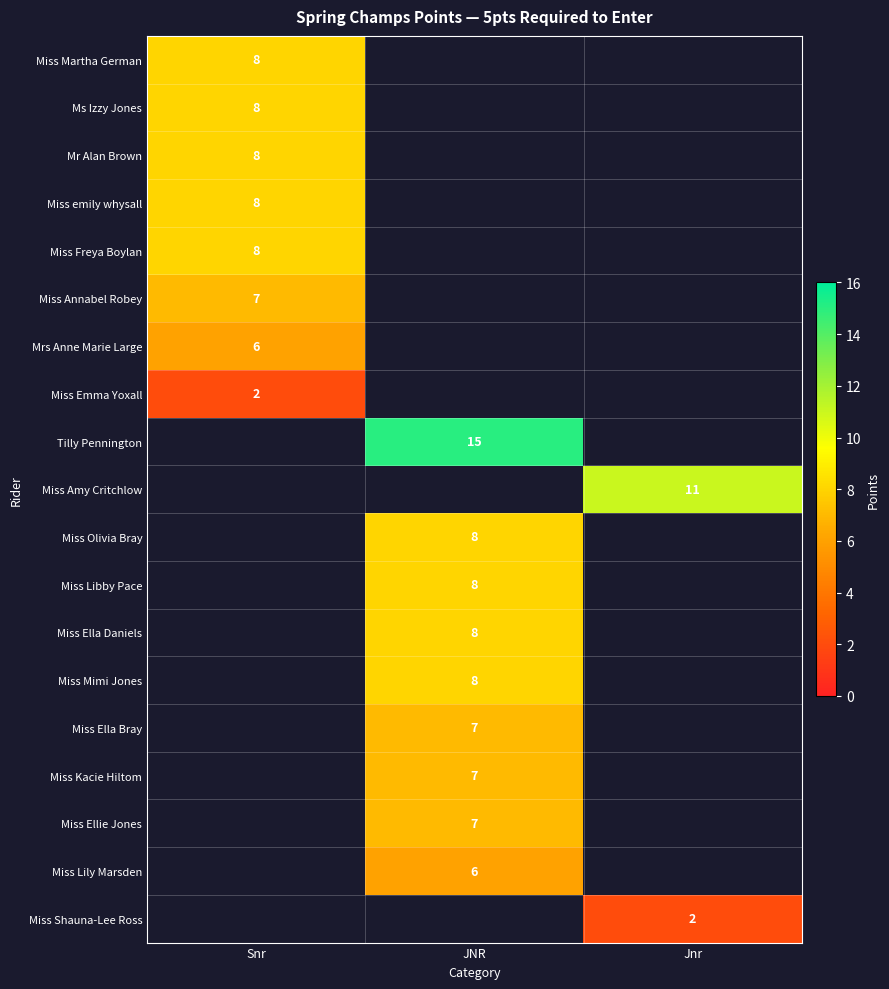

The value of Miss Kacie Hiltom at JNR is 7. True or false?

True